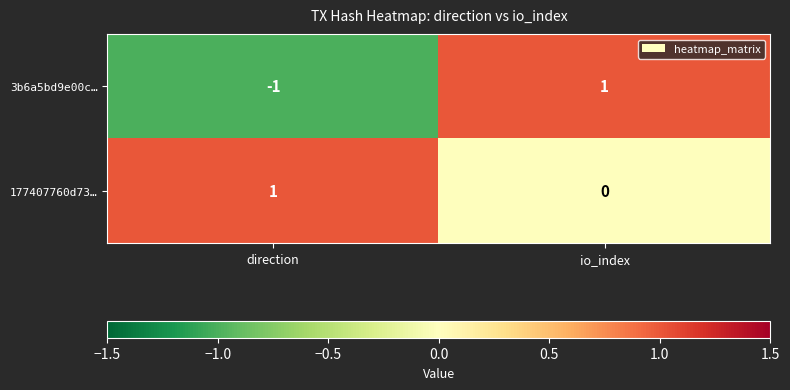

At direction, list the series in order from largest to smallest.

177407760d73…, 3b6a5bd9e00c…